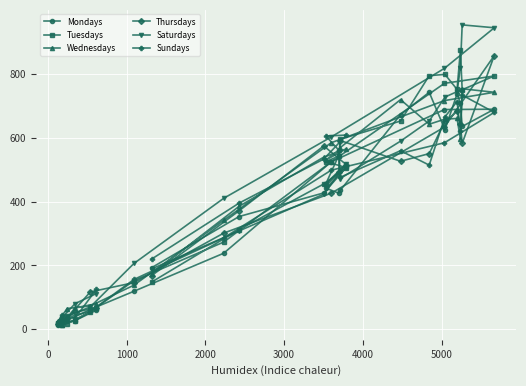

Which series has the largest range (max minus min)?

Saturdays